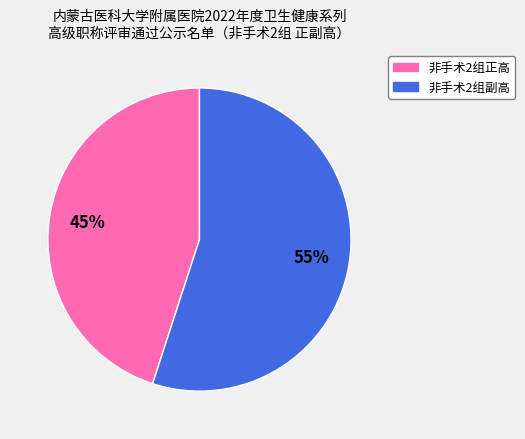

Which slice represents more than half of the pie?

非手术2组副高